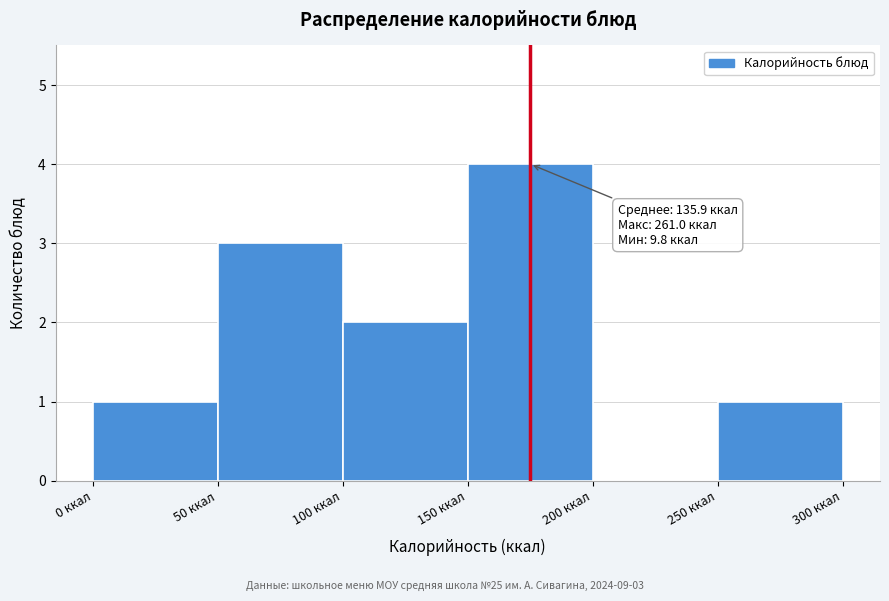

Over which range of the x-axis is the bar tallest?

150 to 200